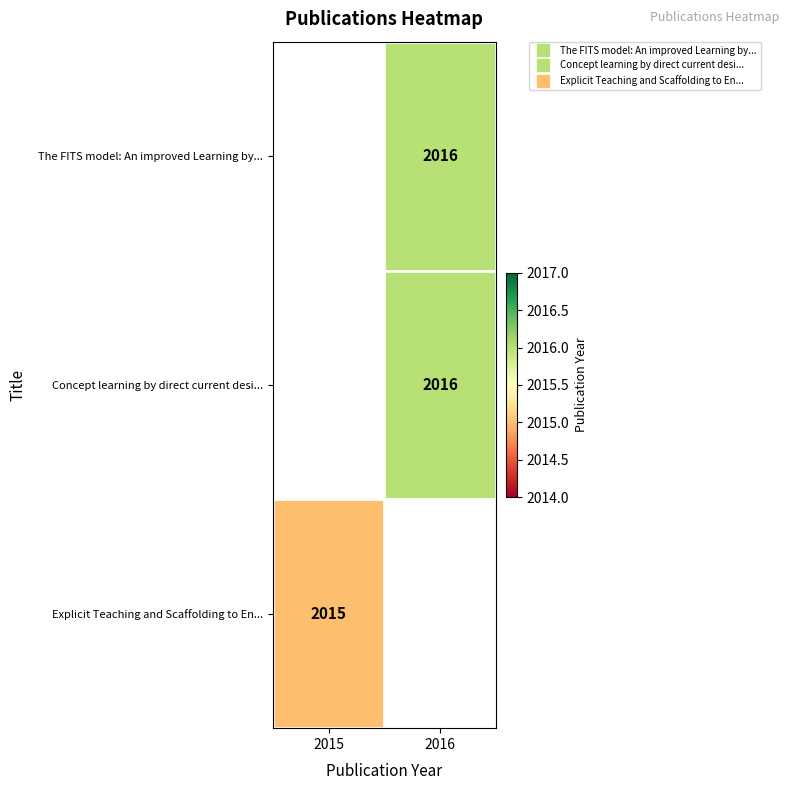

Is it true that The FITS model: An improved Learning by... equals 1172.0 at 2016?

False